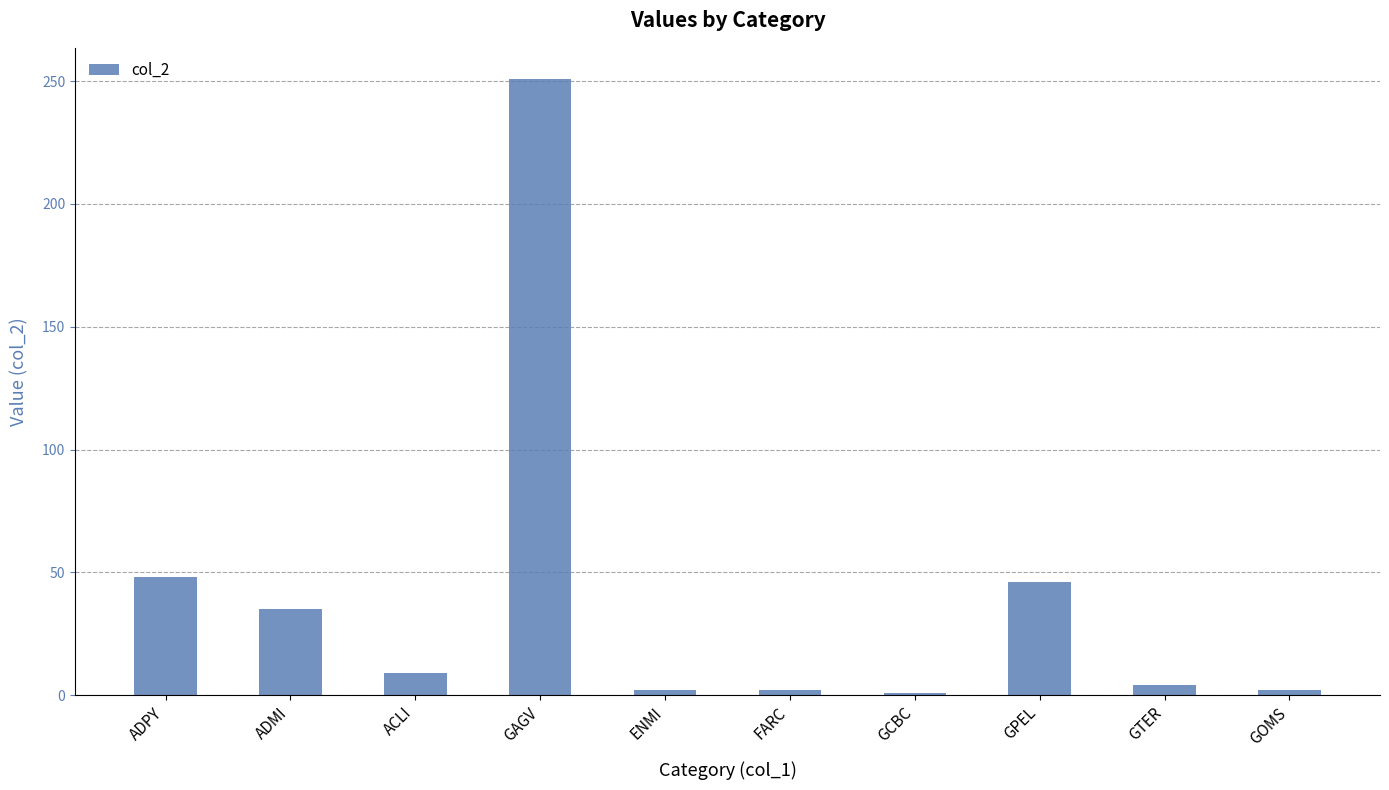

What is the average value?

40